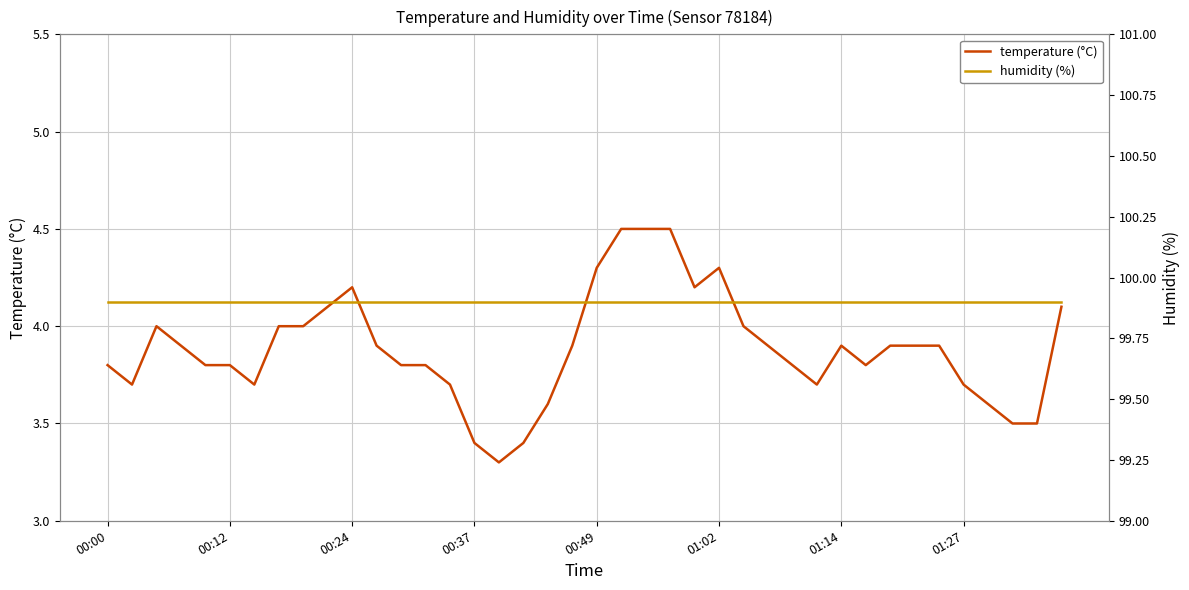

What is the highest value of the humidity (%) series?

99.9